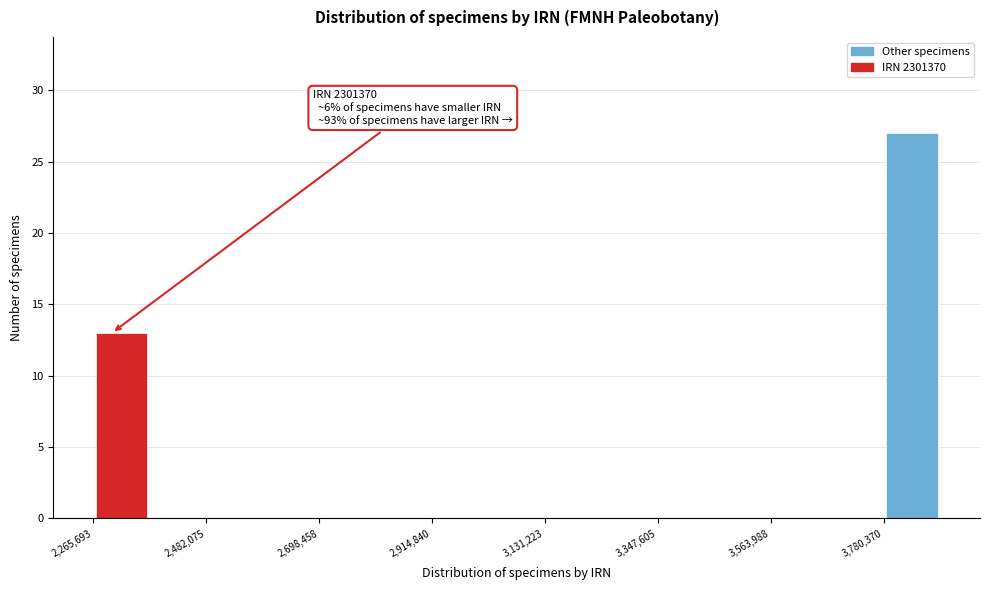

Around what value on the x-axis is the tallest bar? Give the approximate position of its centre, as read against the axis.

3850000